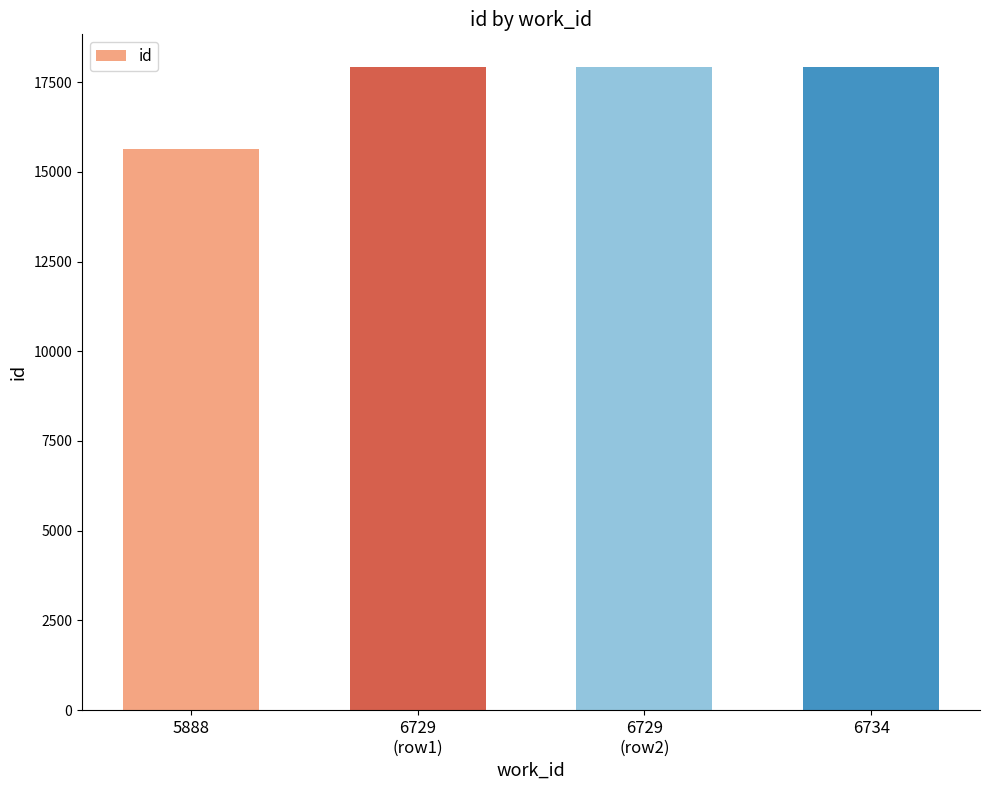

What is the label of the 2nd bar from the left?

6729
(row1)